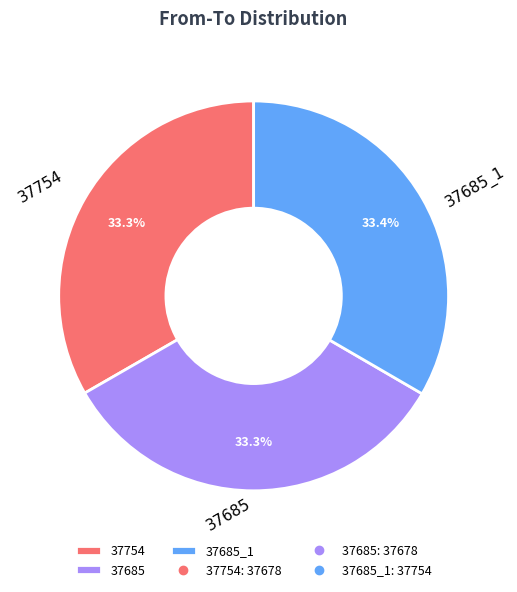

Combined, do 37754 and 37685 account for over 50%?

Yes